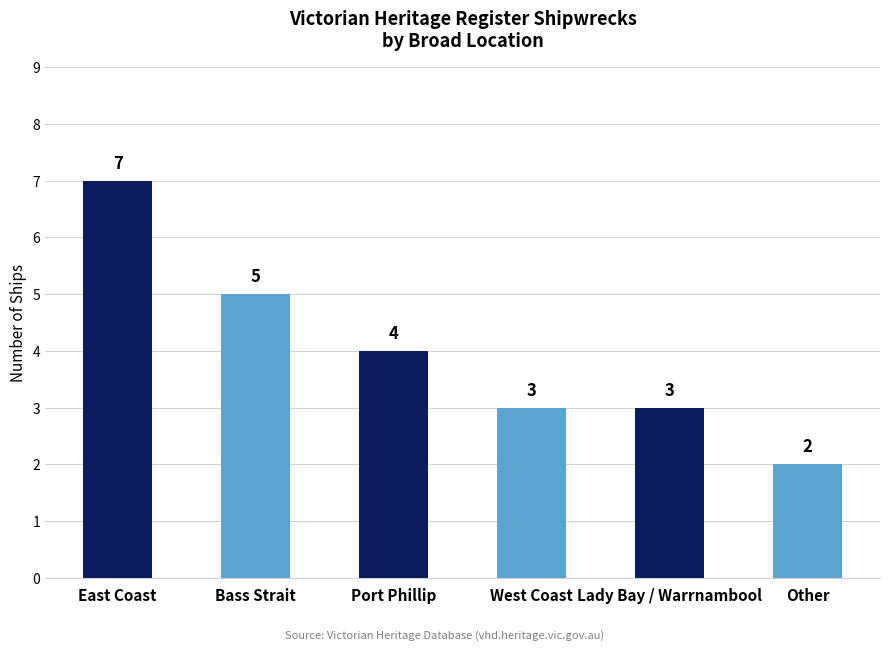

Reading right to left, what are all the values shown in this chart?

2	3	3	4	5	7